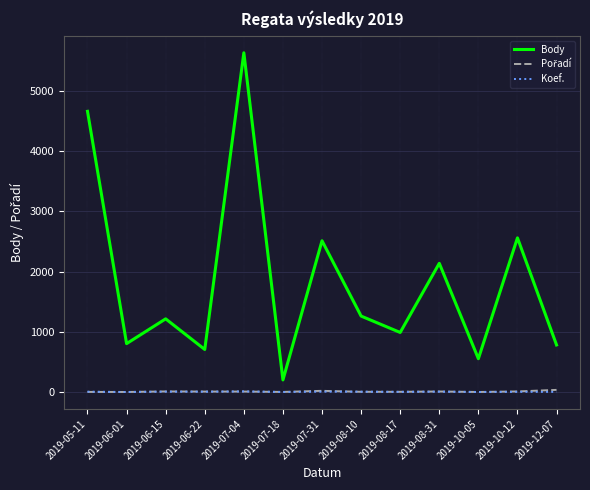

True or false: Body and Koef. intersect in this chart.

False